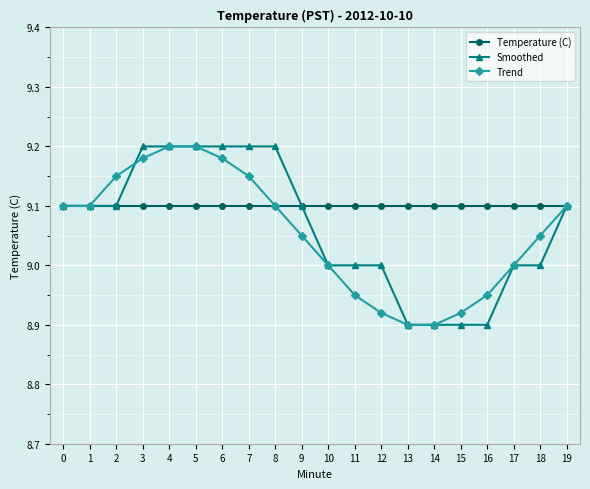

What is the sum of all Smoothed values?

181.3